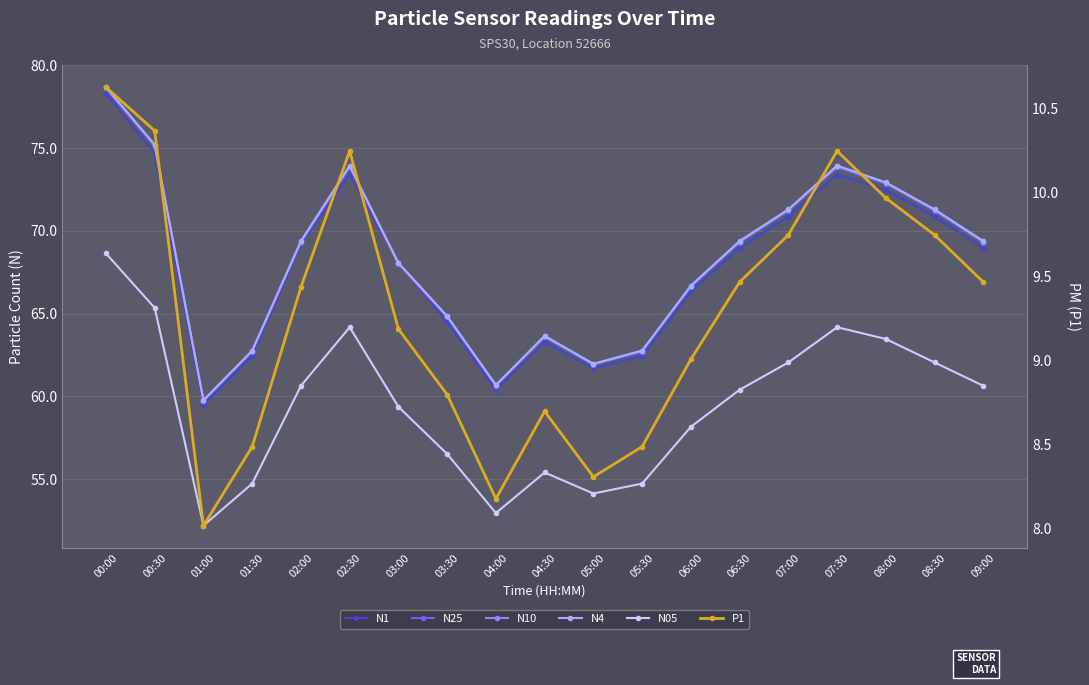

At which category is the sum across all series the highest?

00:00